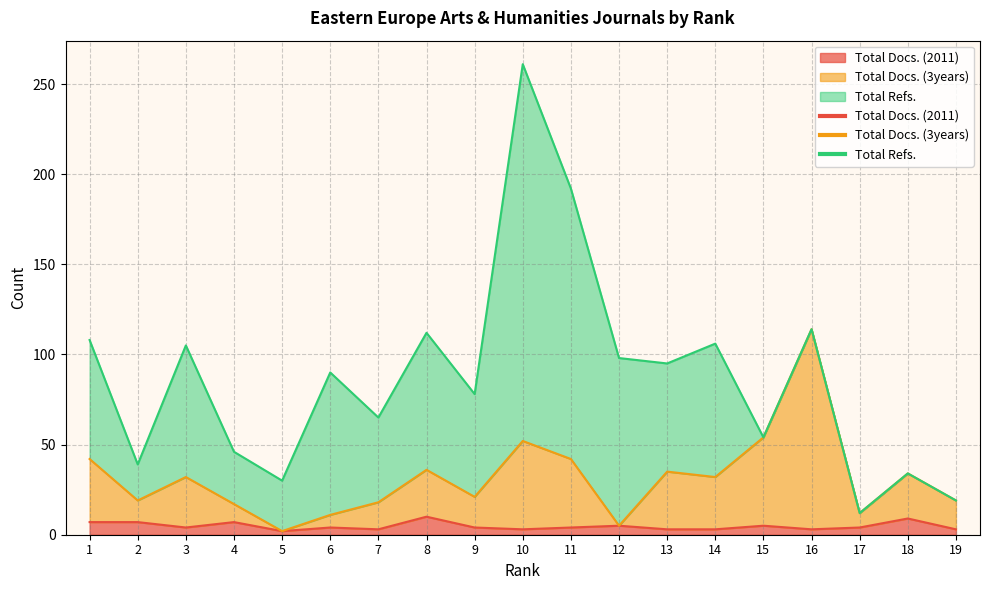

What is the minimum value shown in the chart?

2